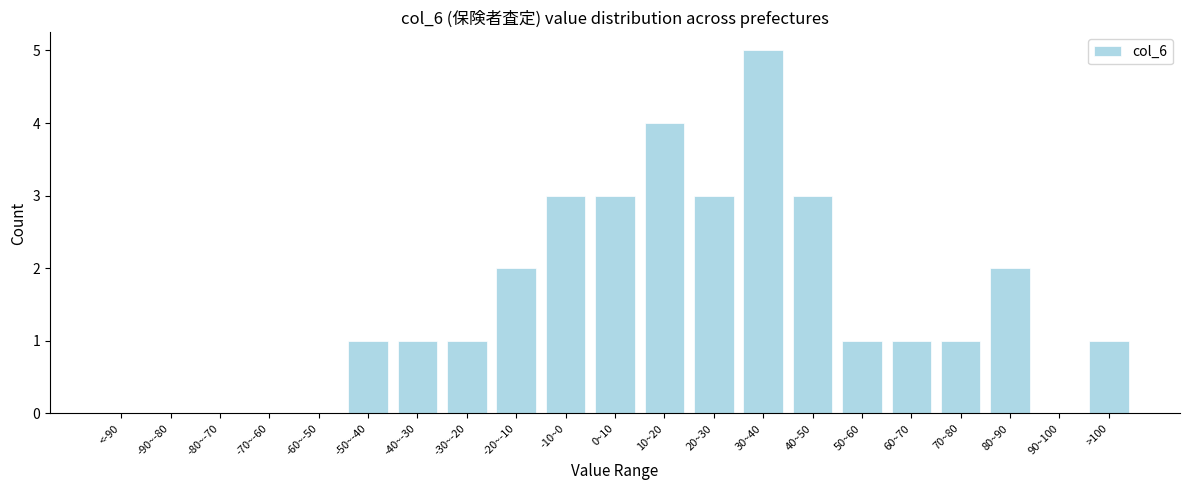

Reading right to left, transcribe all the data shown in this chart.

>100=1	90~100=0	80~90=2	70~80=1	60~70=1	50~60=1	40~50=3	30~40=5	20~30=3	10~20=4	0~10=3	-10~0=3	-20~-10=2	-30~-20=1	-40~-30=1	-50~-40=1	-60~-50=0	-70~-60=0	-80~-70=0	-90~-80=0	<-90=0